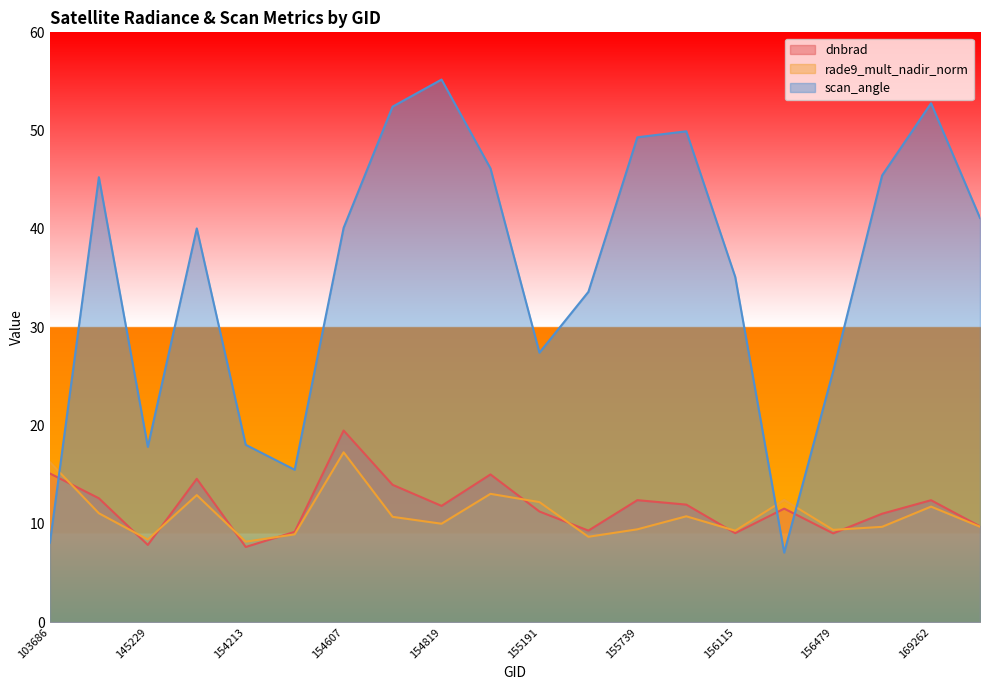

What is the spread (max minus min) of values at 154803?

41.7